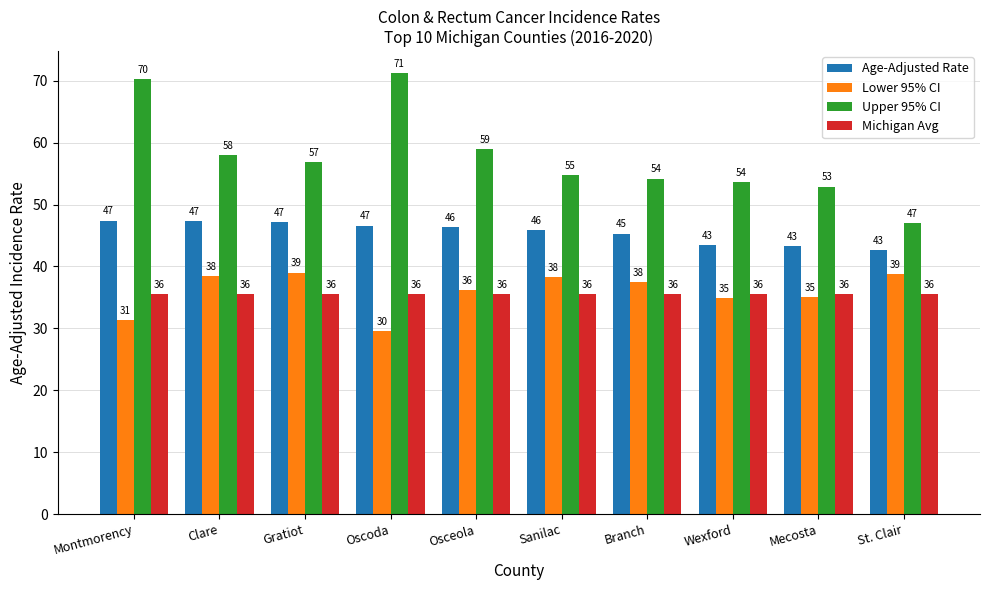

What is the sum of the Michigan Avg values at Montmorency and Osceola?

71.2